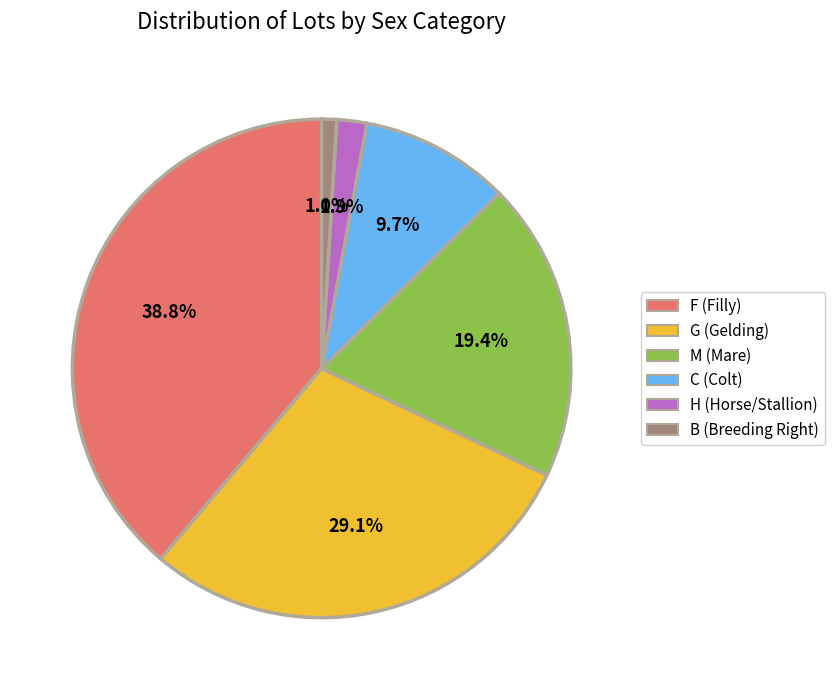

How many segments does this pie chart have?

6